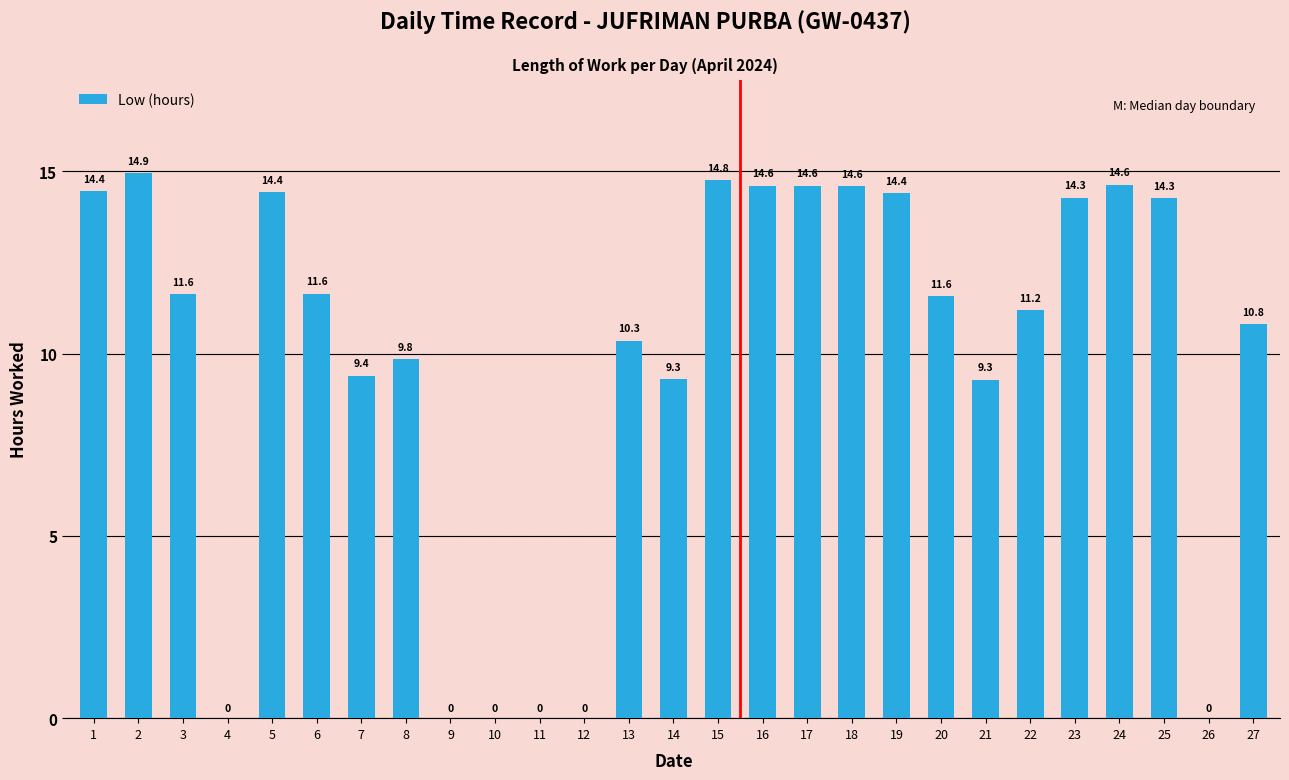

How many data points are above 11?

15